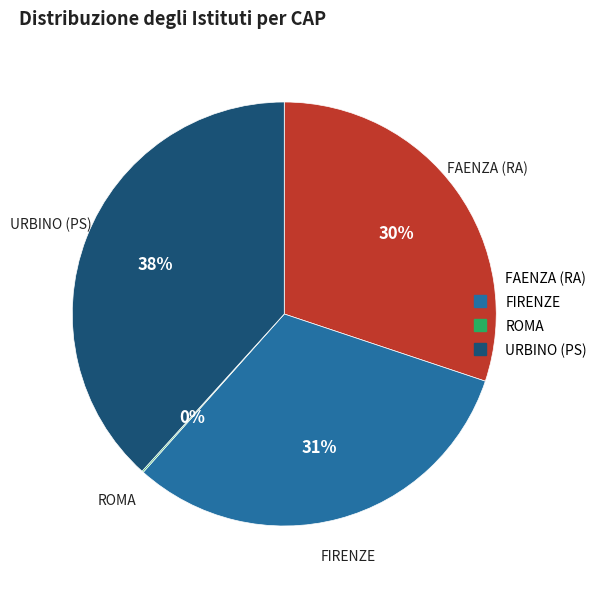

Is URBINO (PS) the majority of the pie?

No